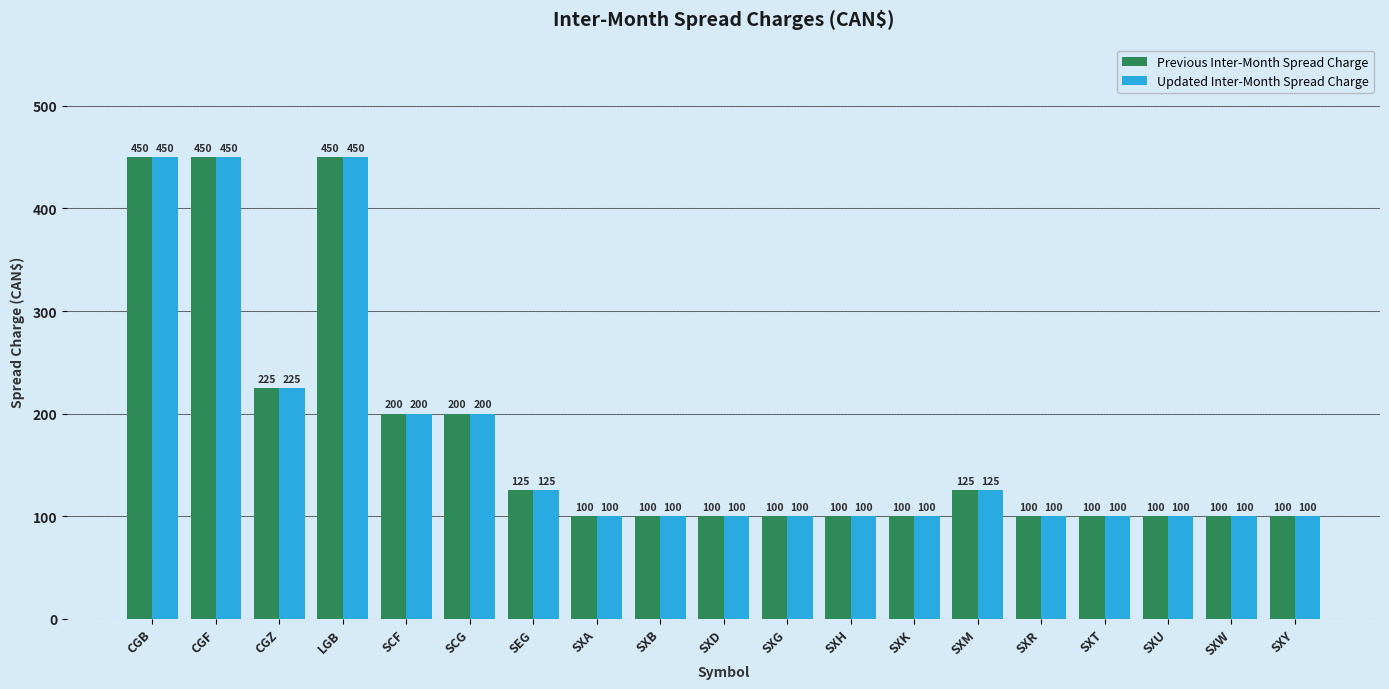

Reading right to left, extract all data points from this chart.

Previous Inter-Month Spread Charge: SXY=100	SXW=100	SXU=100	SXT=100	SXR=100	SXM=125	SXK=100	SXH=100	SXG=100	SXD=100	SXB=100	SXA=100	SEG=125	SCG=200	SCF=200	LGB=450	CGZ=225	CGF=450	CGB=450
Updated Inter-Month Spread Charge: SXY=100	SXW=100	SXU=100	SXT=100	SXR=100	SXM=125	SXK=100	SXH=100	SXG=100	SXD=100	SXB=100	SXA=100	SEG=125	SCG=200	SCF=200	LGB=450	CGZ=225	CGF=450	CGB=450